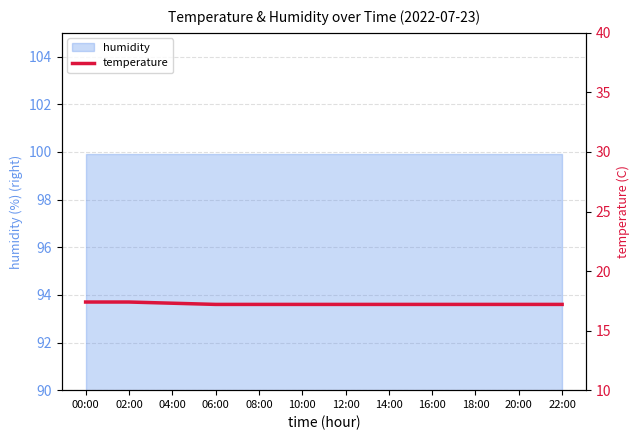

How many categories are shown in the chart?

12